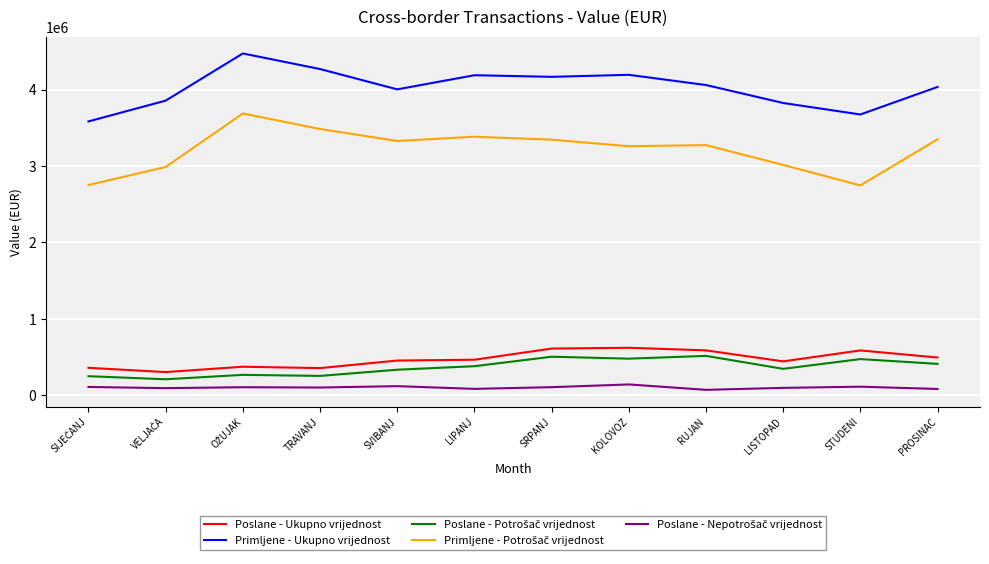

What position from the right is SVIBANJ?

8